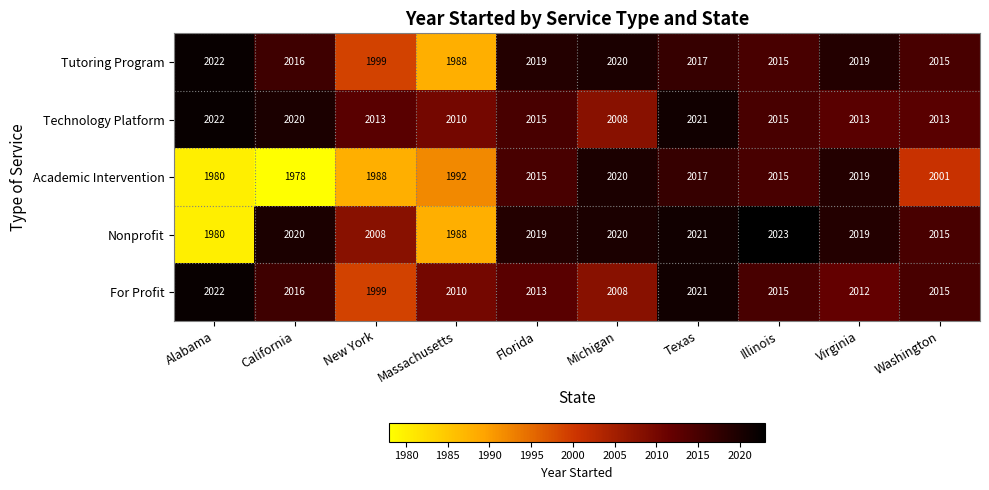

What is the total value across all series at California?

10050